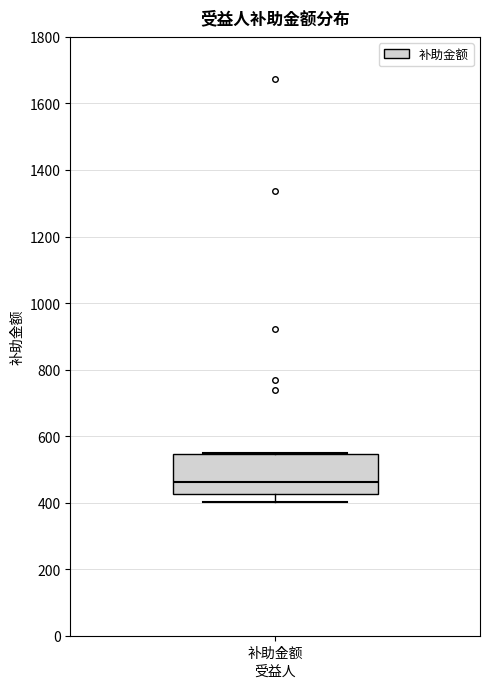

Where is the upper edge of the box for 补助金额 on the y-axis? The values are not printed on the chart, so give them approximately, as read against the axis.

540